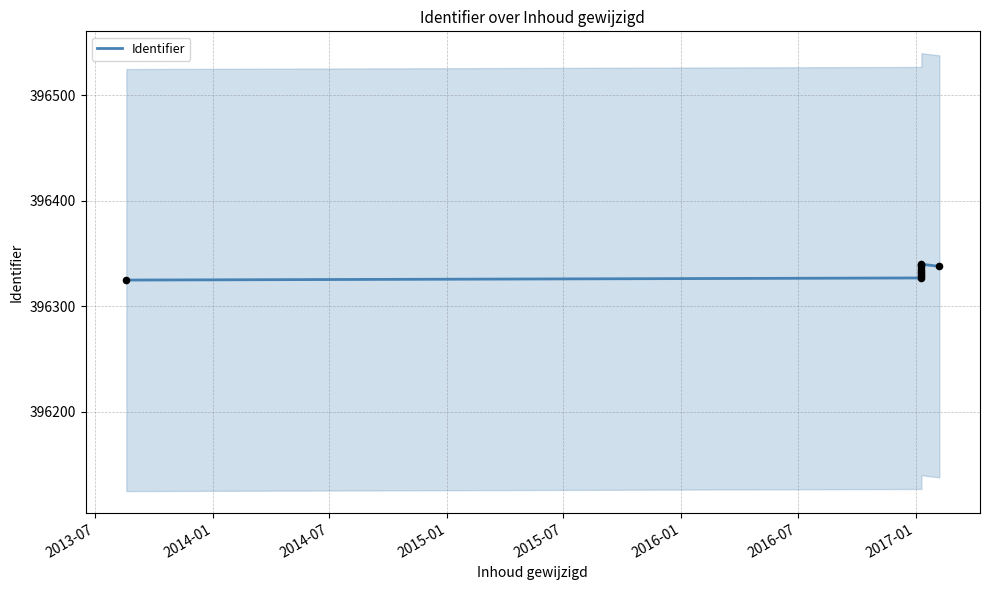

What is the ratio of the value at 2017-01 to the value at 2015-07?

1.0